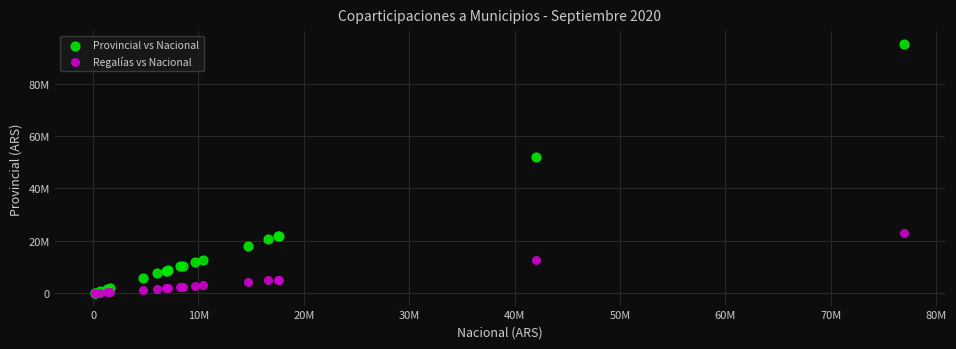

Which series contains the highest Y value?

Provincial vs Nacional